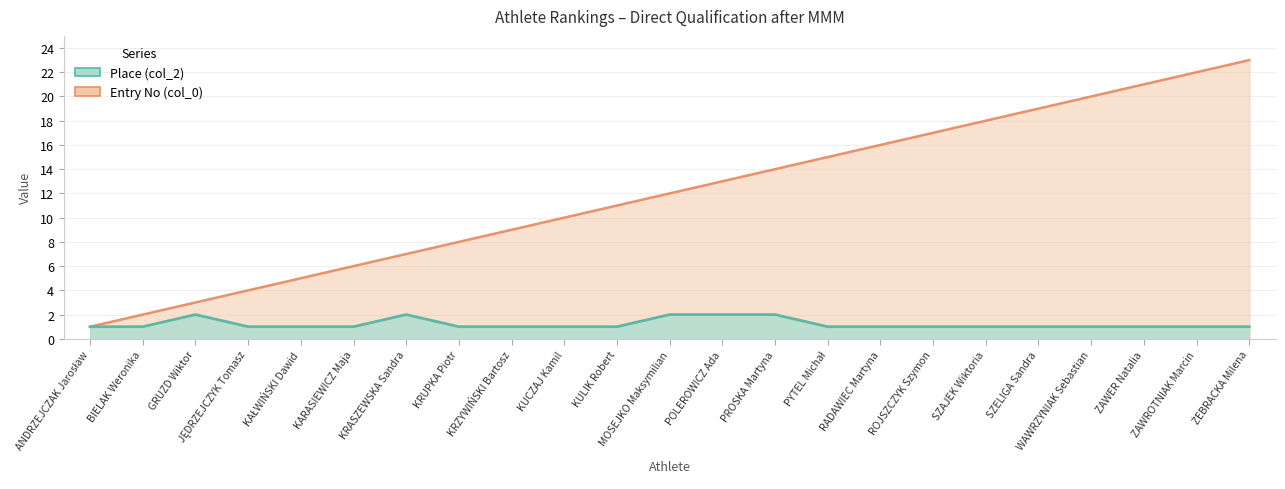

Which label corresponds to the smallest value in the chart?

ANDRZEJCZAK Jarosław